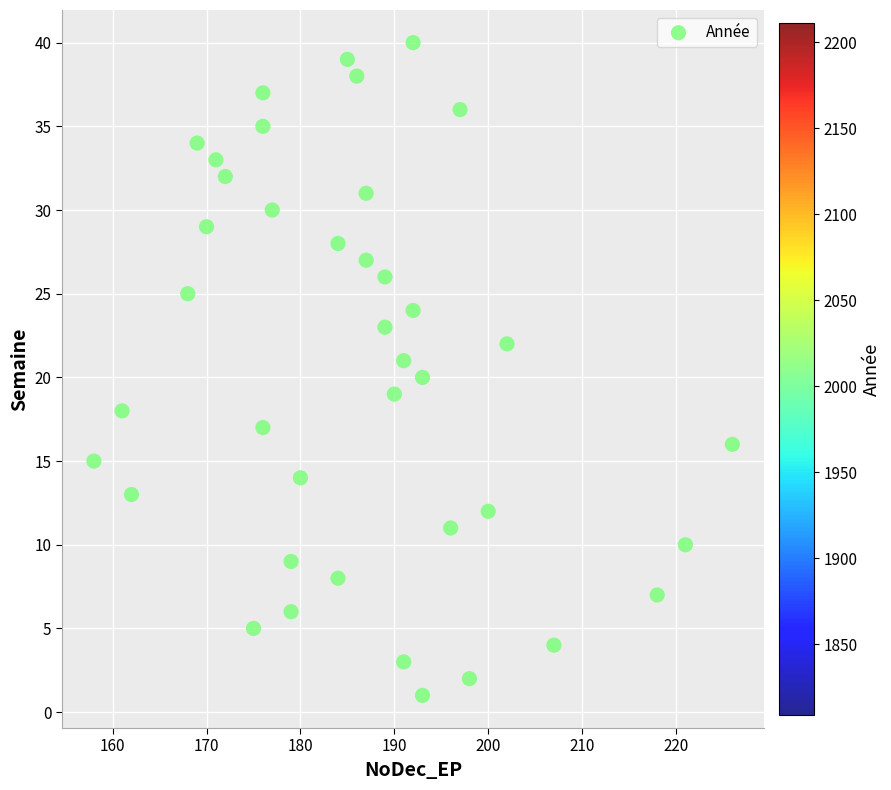

What is the range of X values (max minus min)?

68